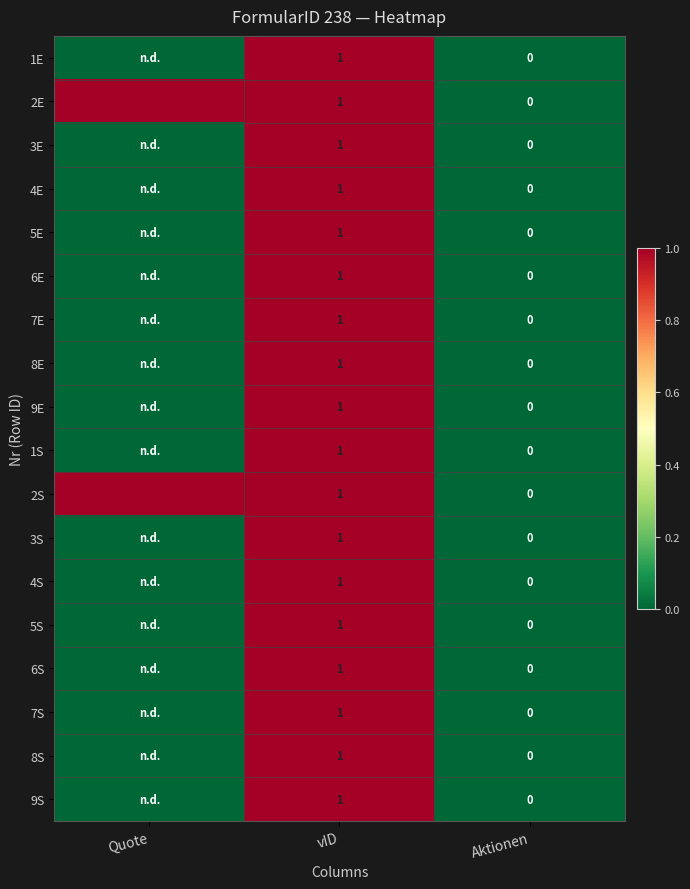

The value of 8E at vID is 1. True or false?

True